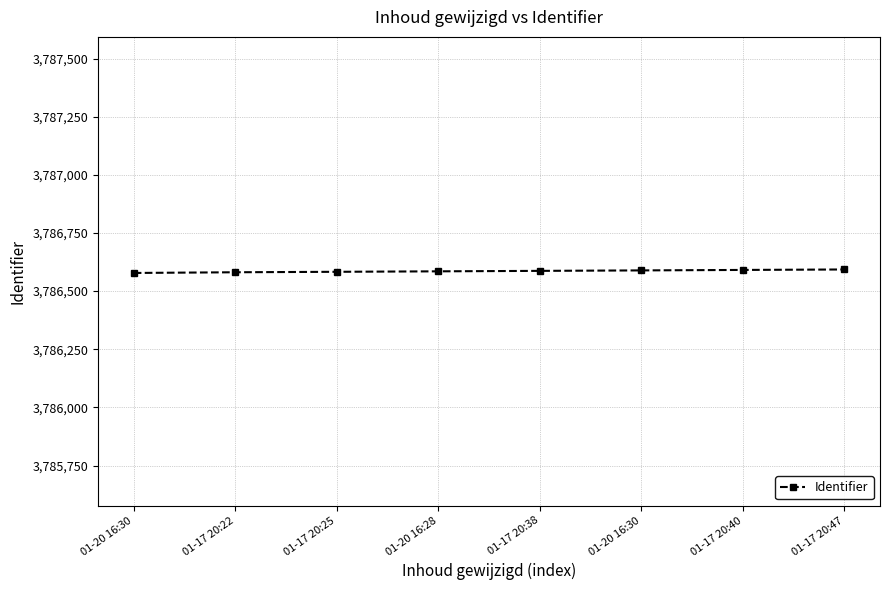

Which category has the lowest value across all series?

01-20 16:30